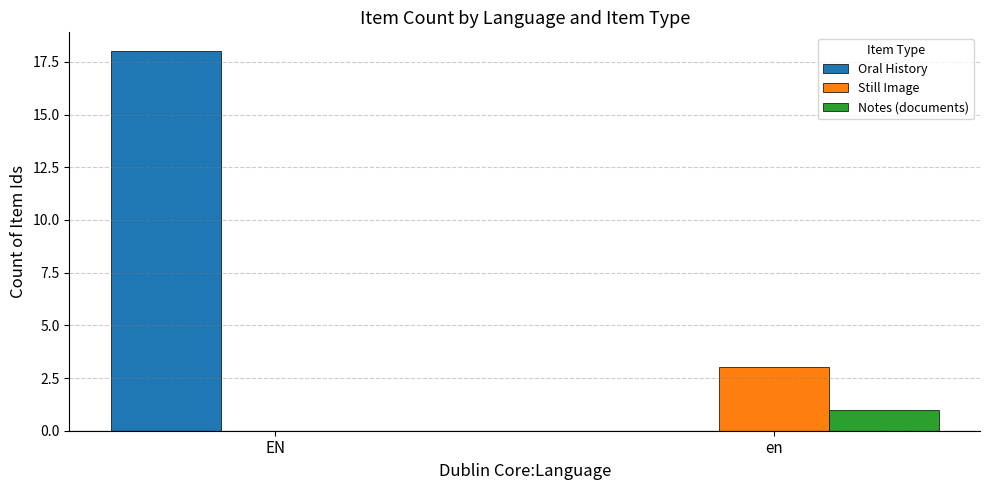

The value of Still Image at en is 5. True or false?

False